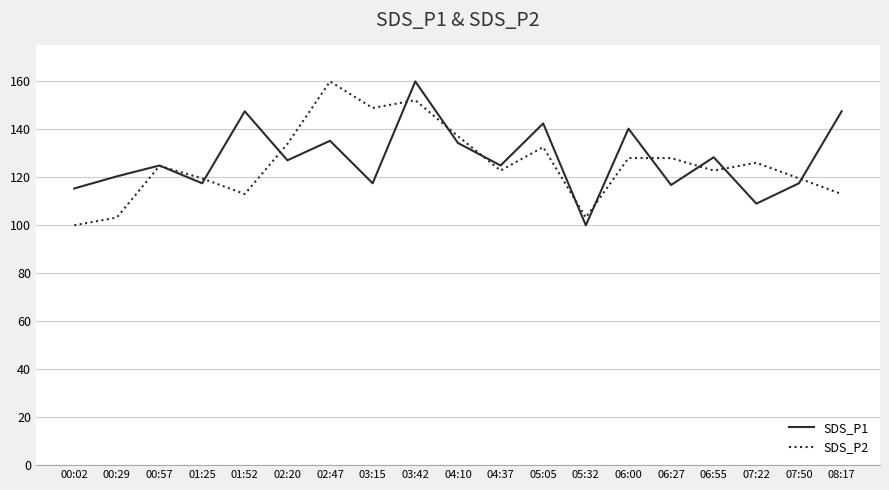

Which category has the highest value in the SDS_P1 series?

03:42